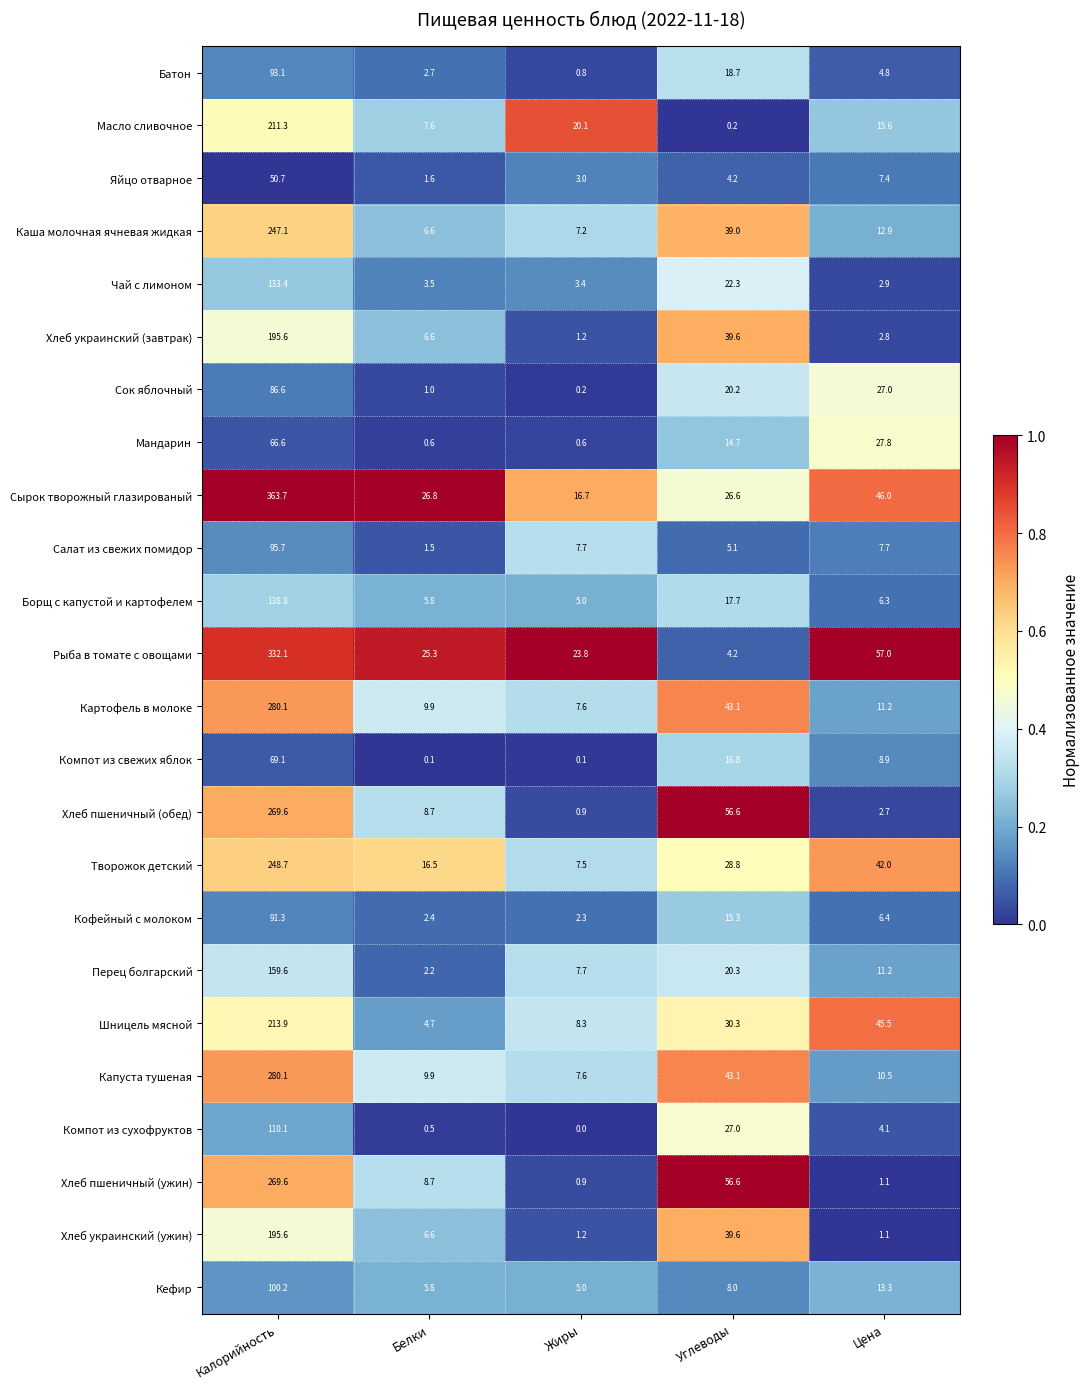

What is the difference between the Компот из сухофруктов values at Цена and Белки?

3.6